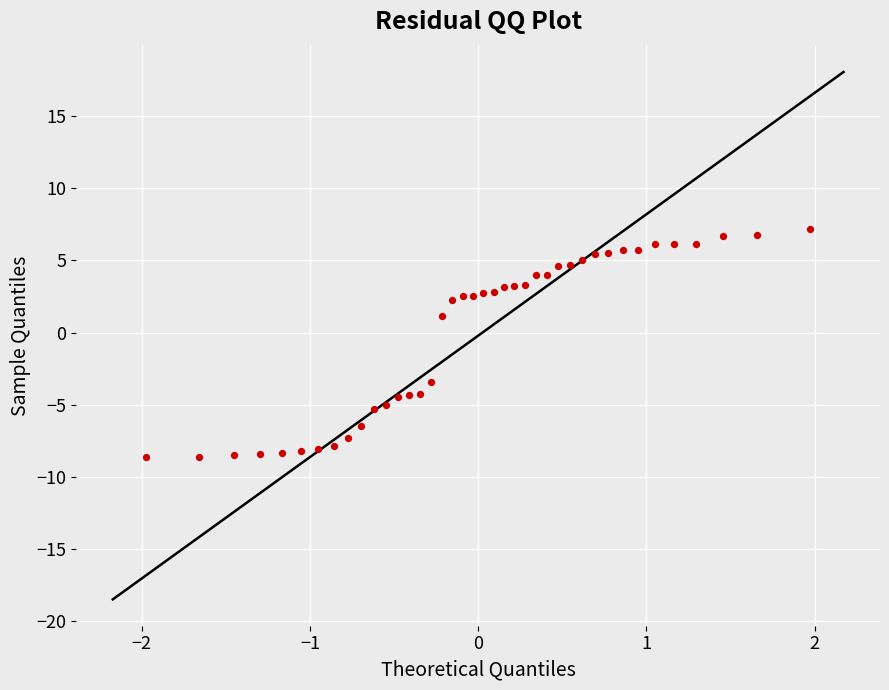

What Y value in the scatter plot is closest to 0?

1.1